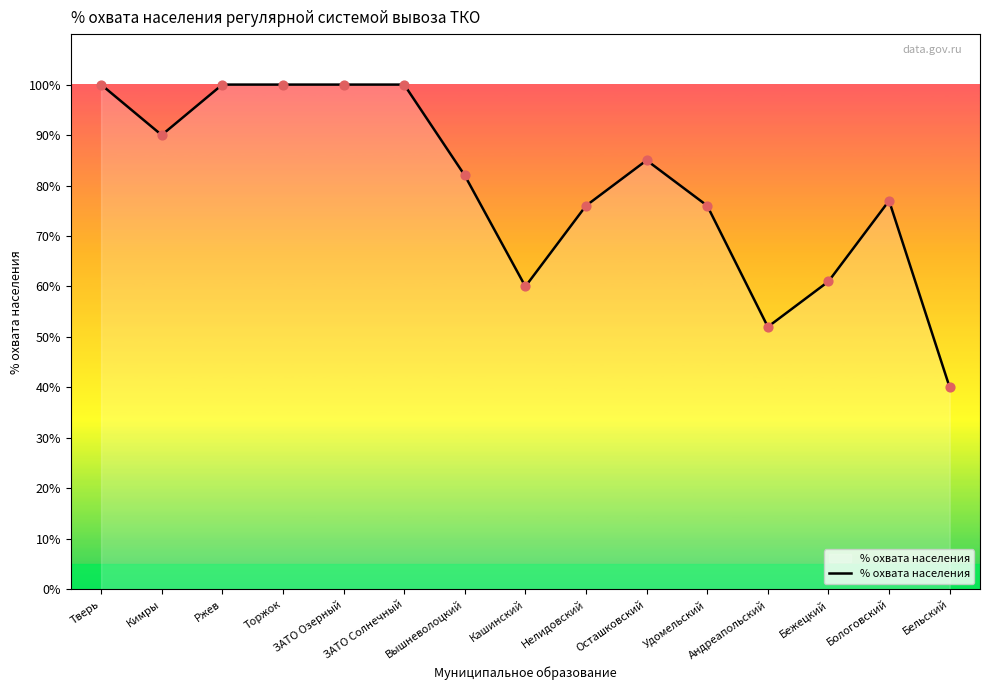

What is the change in value from ЗАТО Озерный to Удомельский?

-24